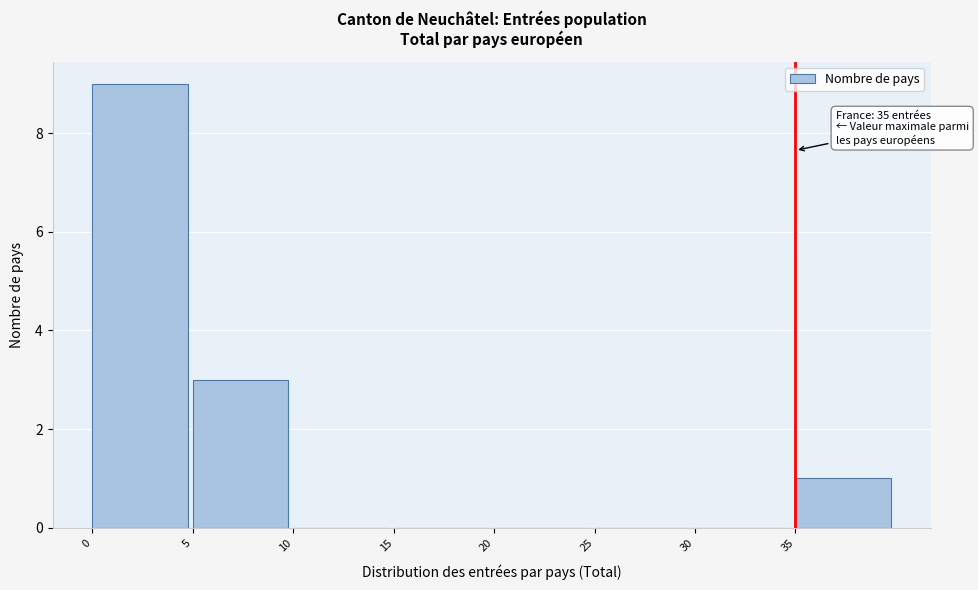

Over which range of the x-axis is the bar tallest?

0 to 5